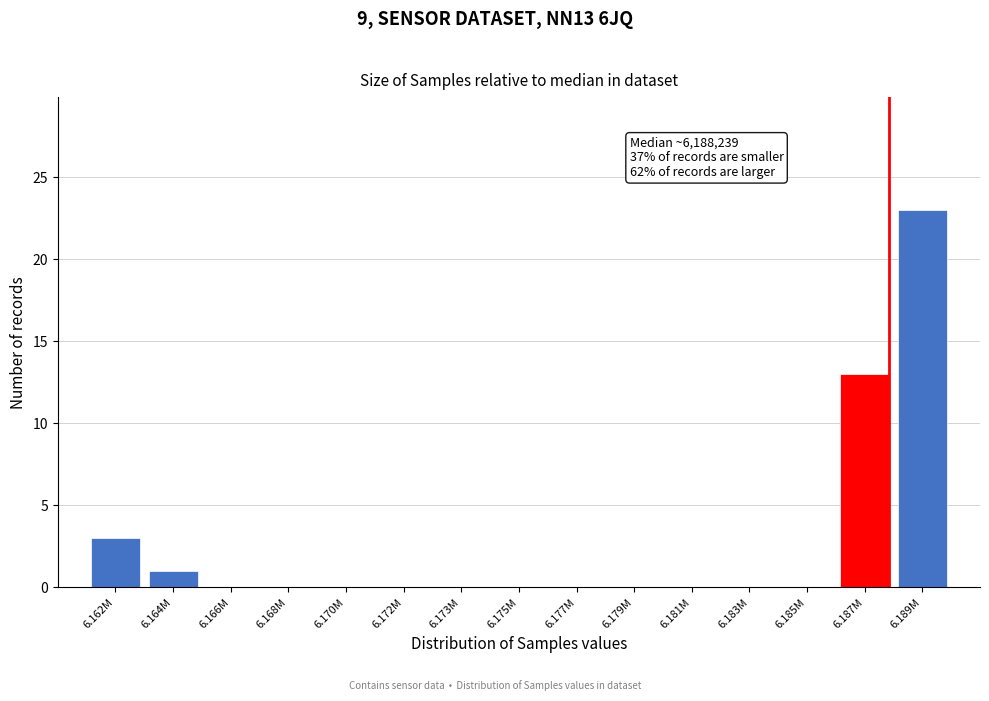

Reading right to left, extract all data points from this chart.

6.189M=23	6.187M=13	6.185M=0	6.183M=0	6.181M=0	6.179M=0	6.177M=0	6.175M=0	6.173M=0	6.172M=0	6.170M=0	6.168M=0	6.166M=0	6.164M=1	6.162M=3